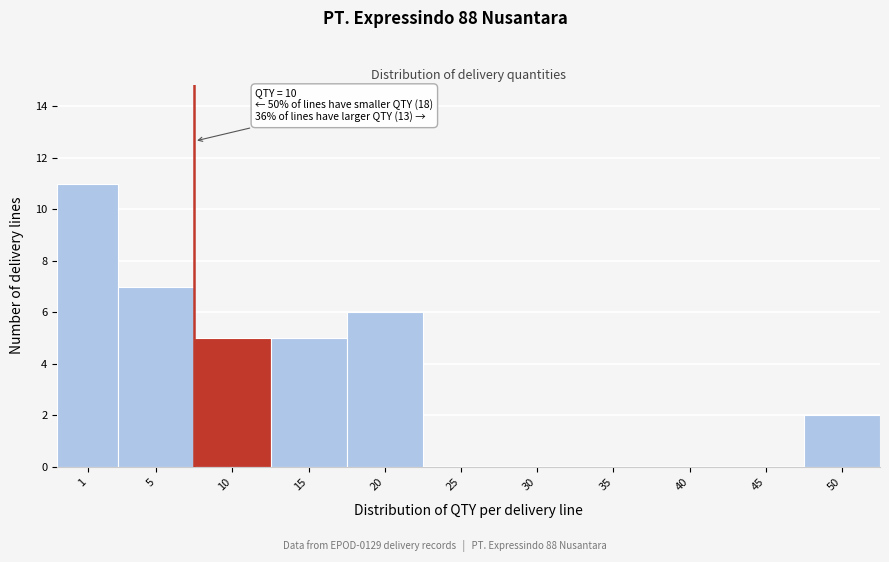

Reading left to right, extract all data points from this chart.

1=11	5=7	10=5	15=5	20=6	25=0	30=0	35=0	40=0	45=0	50=2